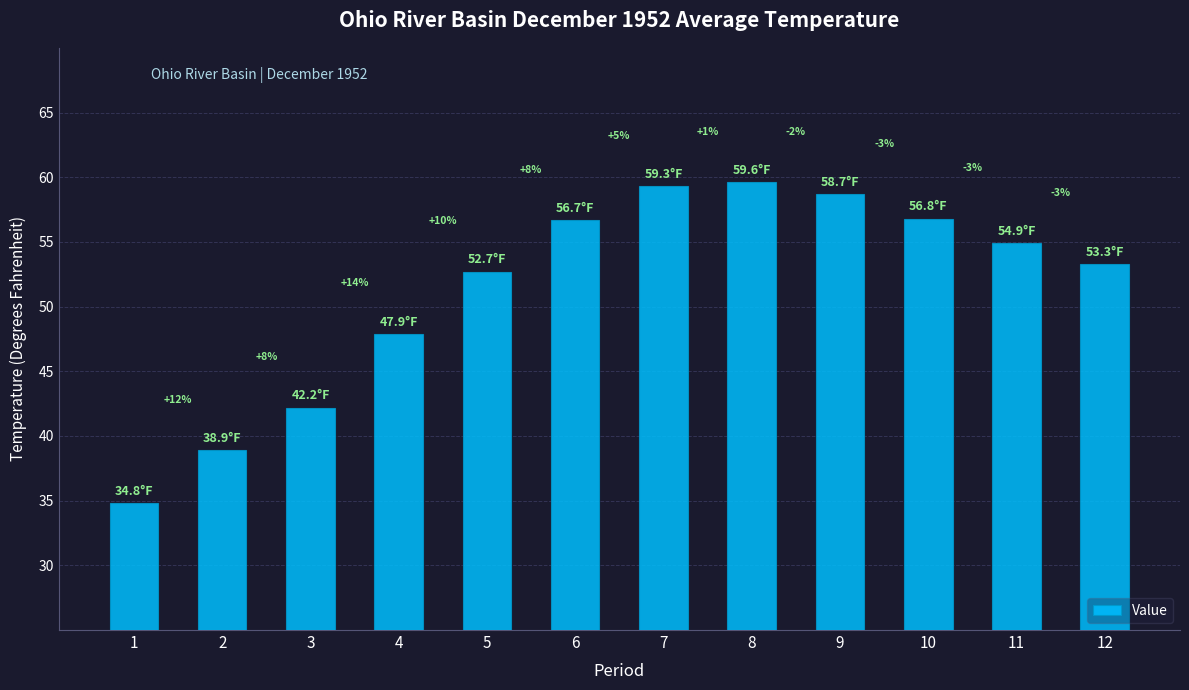

What is the average value?

51.3